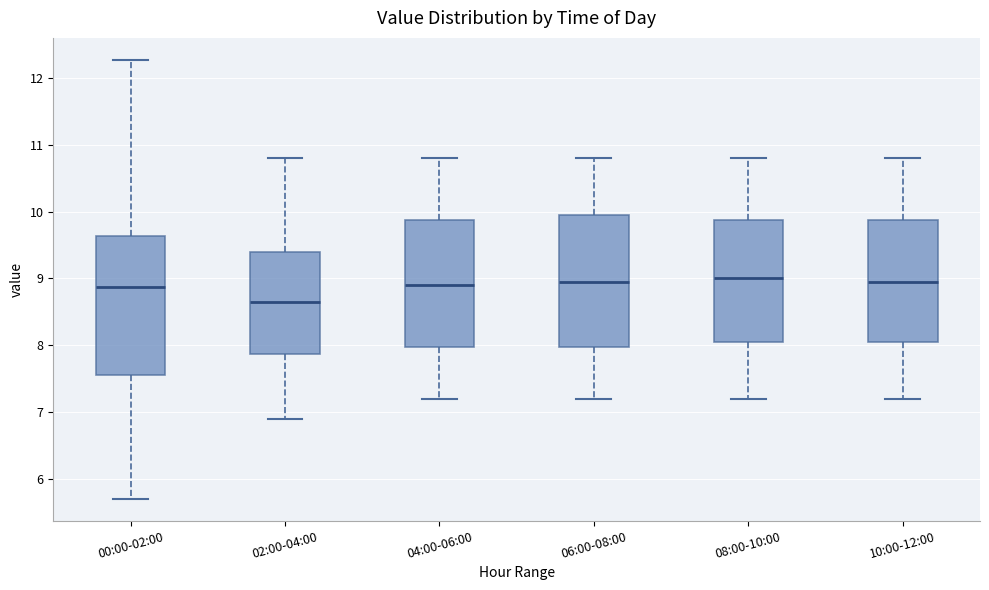

Where is the lower edge of the box for 08:00-10:00 on the y-axis? The values are not printed on the chart, so give them approximately, as read against the axis.

8.1